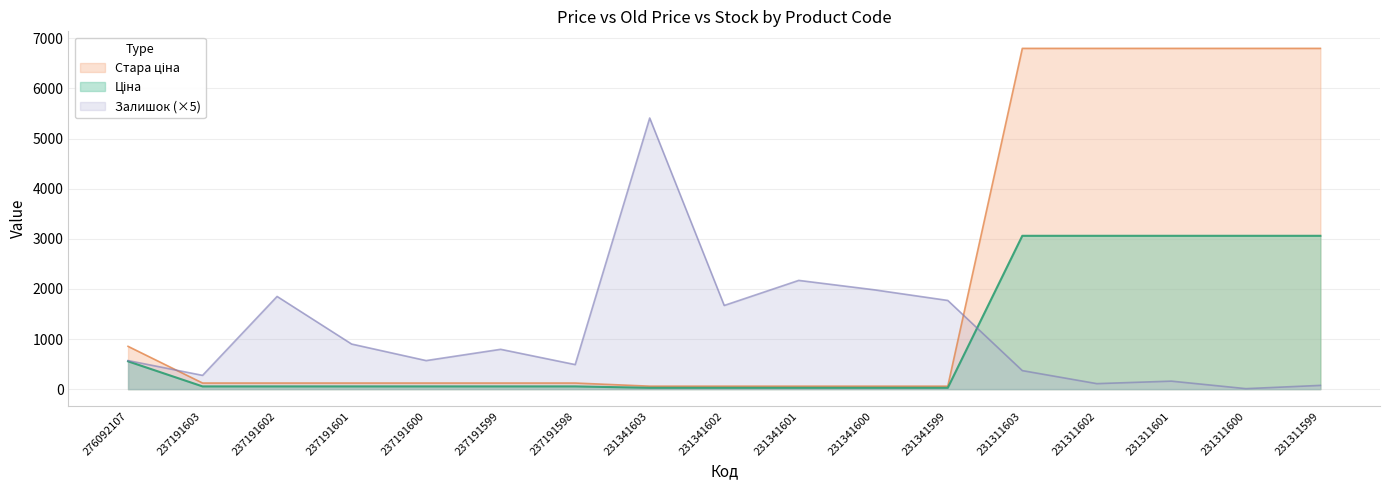

Which series has the largest total across all categories?

Стара ціна